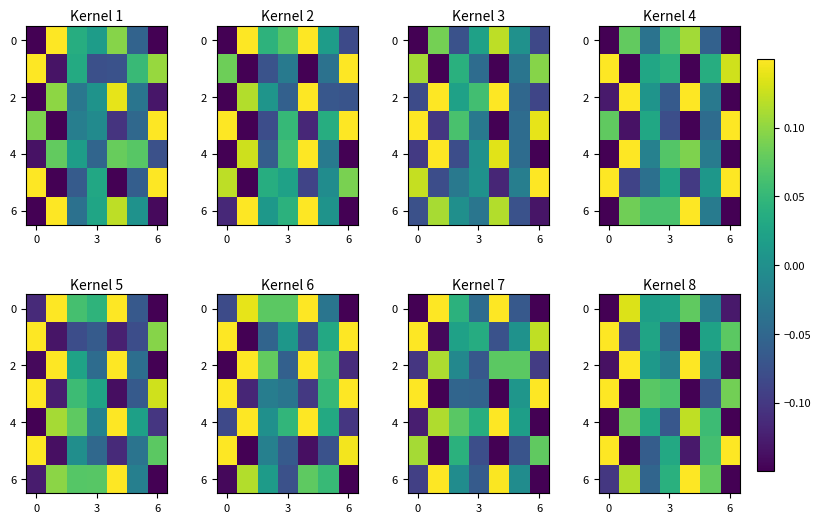

Which has a higher value, 3 or 3?

3